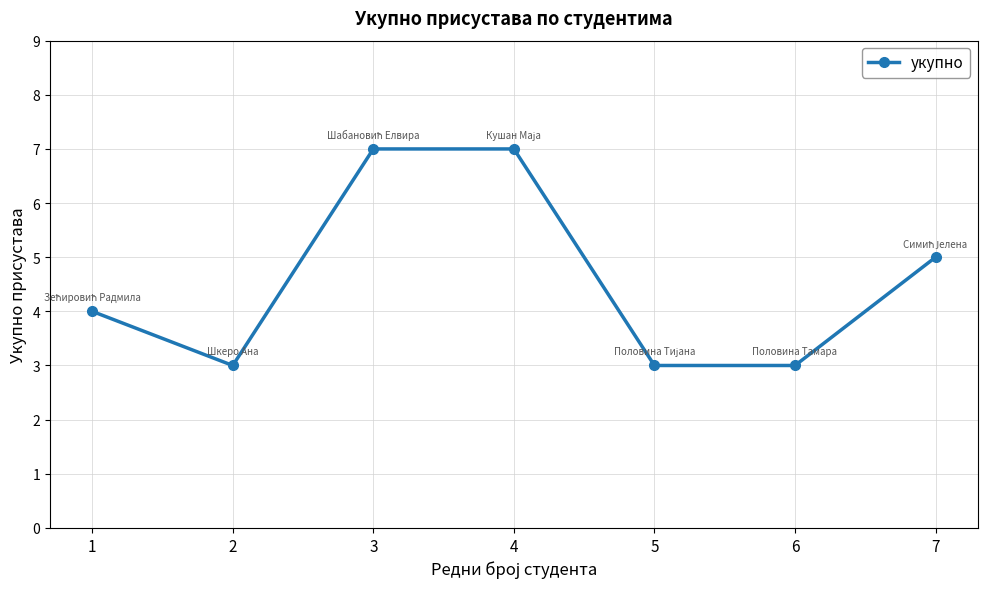

What value does the data have at 1?

4